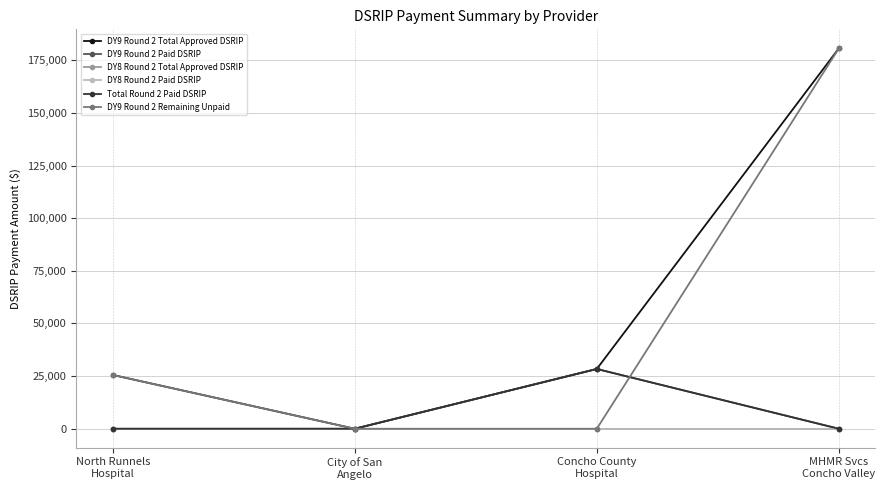

What is the maximum value for Total Round 2 Paid DSRIP?

28393.5